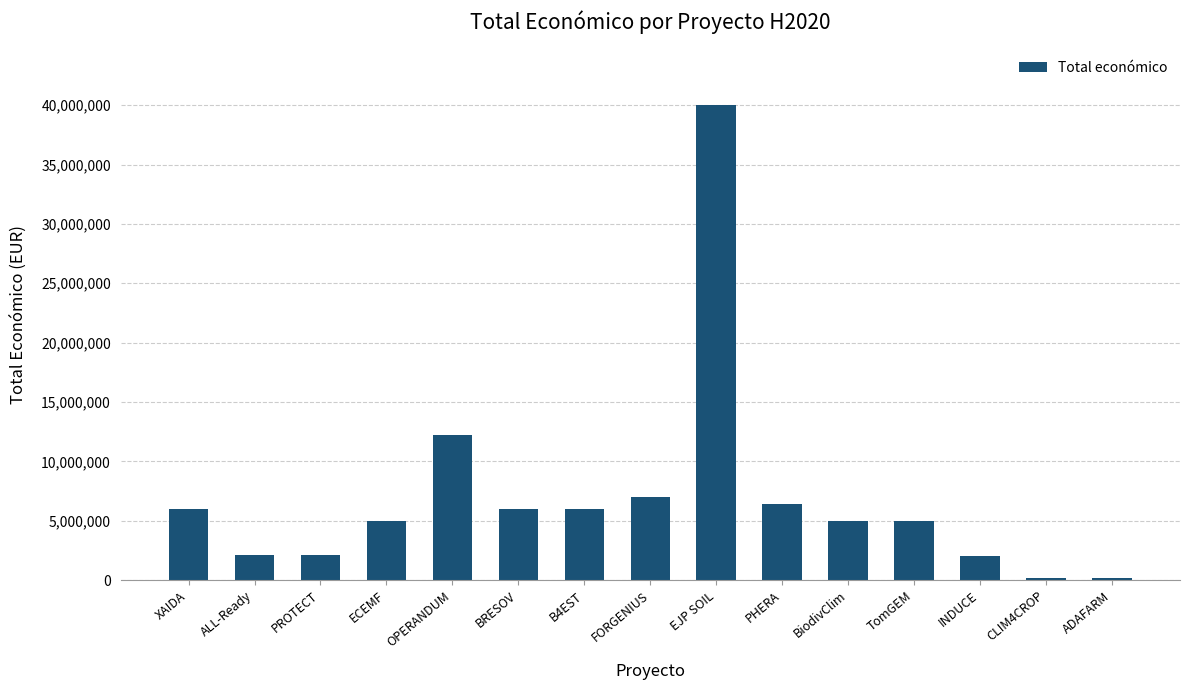

True or false: the data shows 2136174 at ALL-Ready.

True